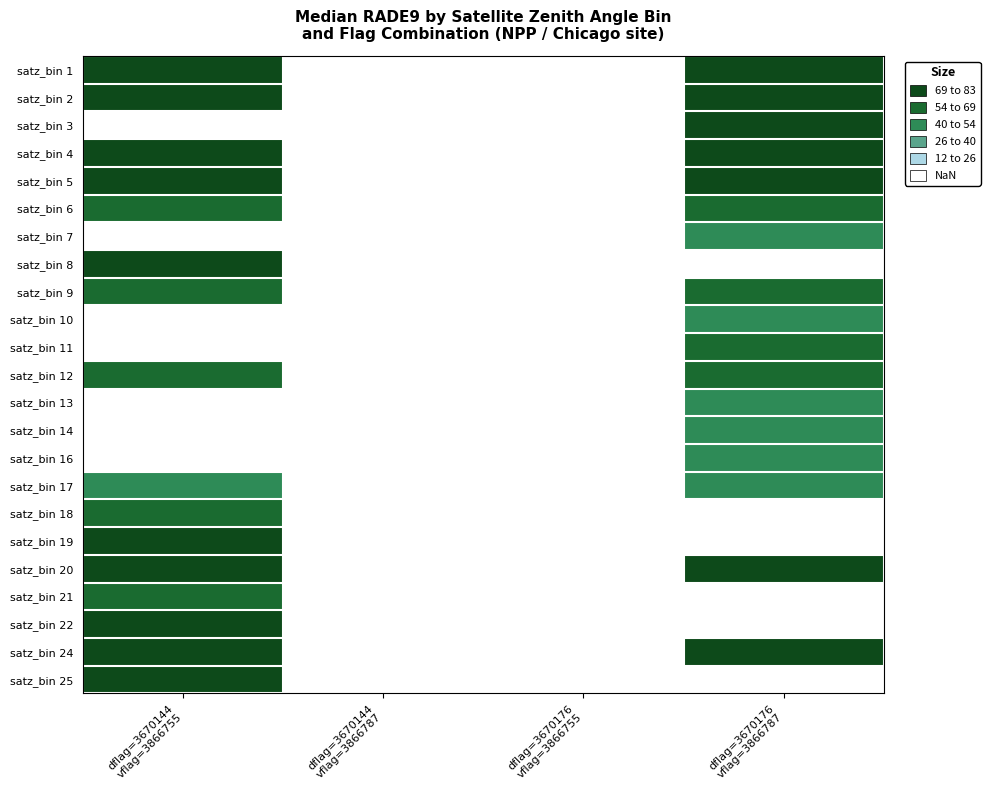

True or false: satz_bin 1 has a value of 43.0 at dflag=3670176 vflag=3866787.

False